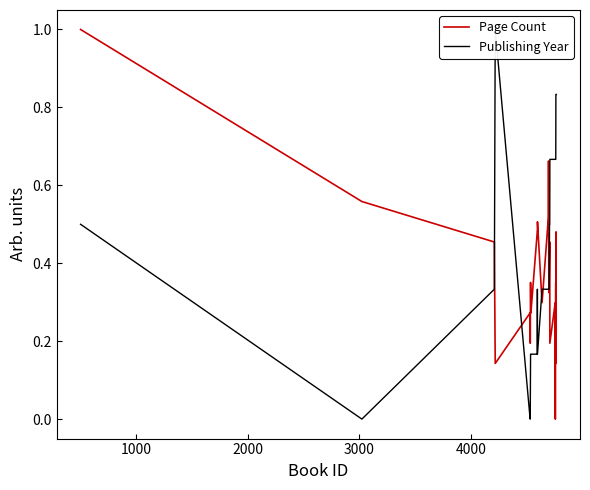

Is the value of Page Count at 18 greater than the value of Publishing Year at 6?

Yes